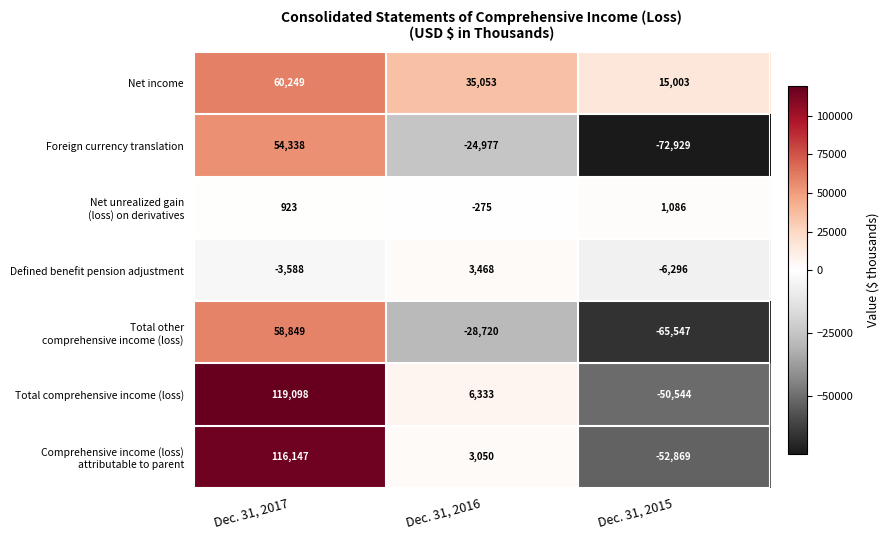

List the labels in order of Net income value, largest first.

Dec. 31, 2017, Dec. 31, 2016, Dec. 31, 2015